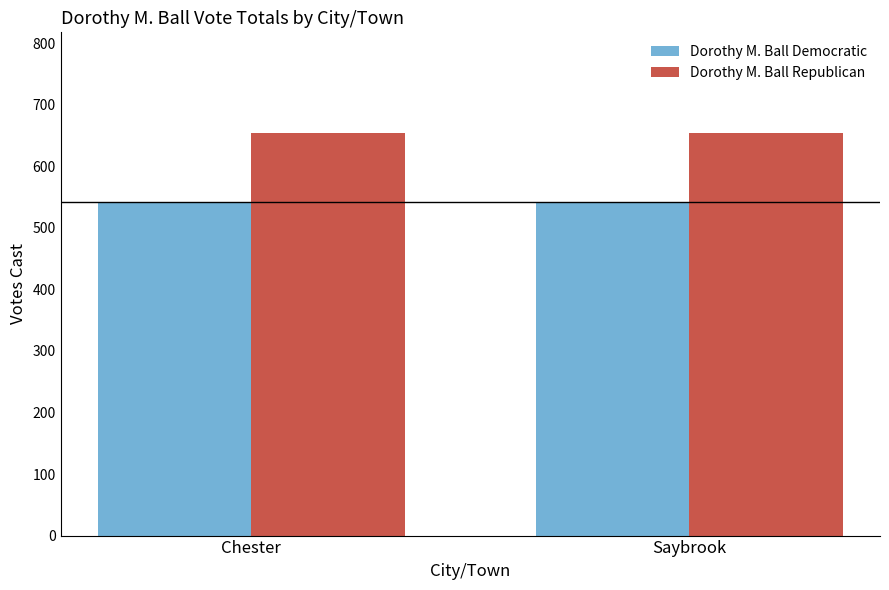

Rank the series at Saybrook from highest to lowest value.

Dorothy M. Ball Republican, Dorothy M. Ball Democratic